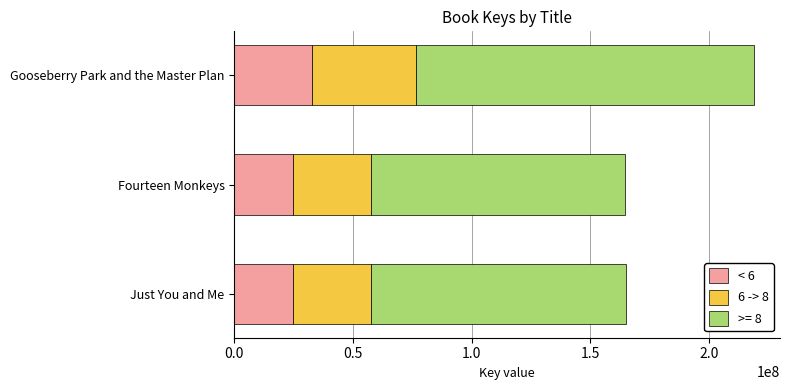

At which category is the sum across all series the highest?

Gooseberry Park and the Master Plan